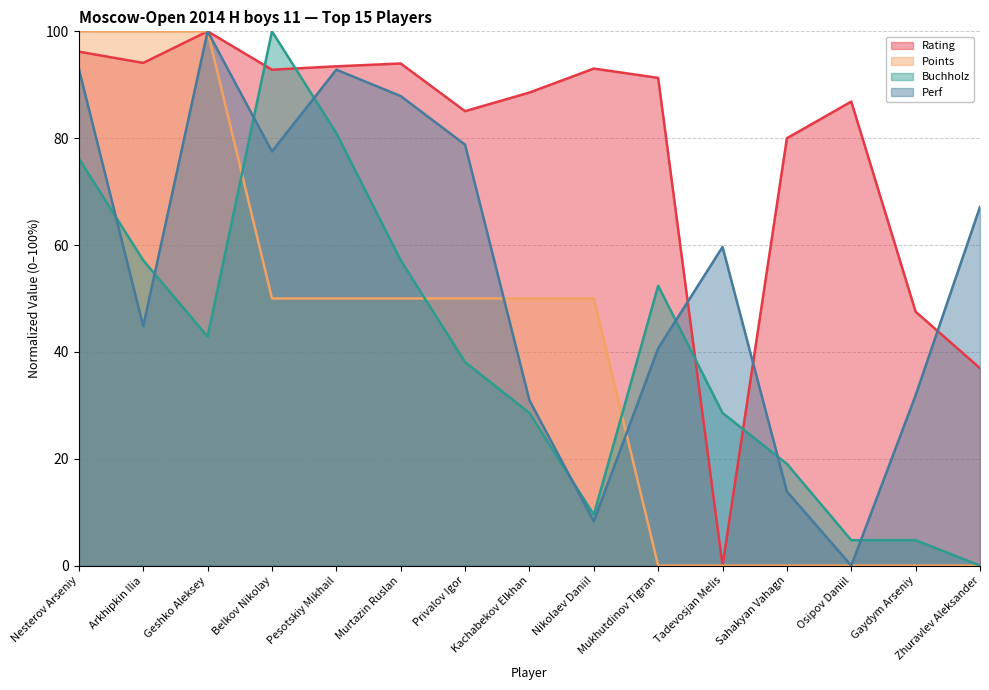

What position from the left is Nesterov Arseniy?

1